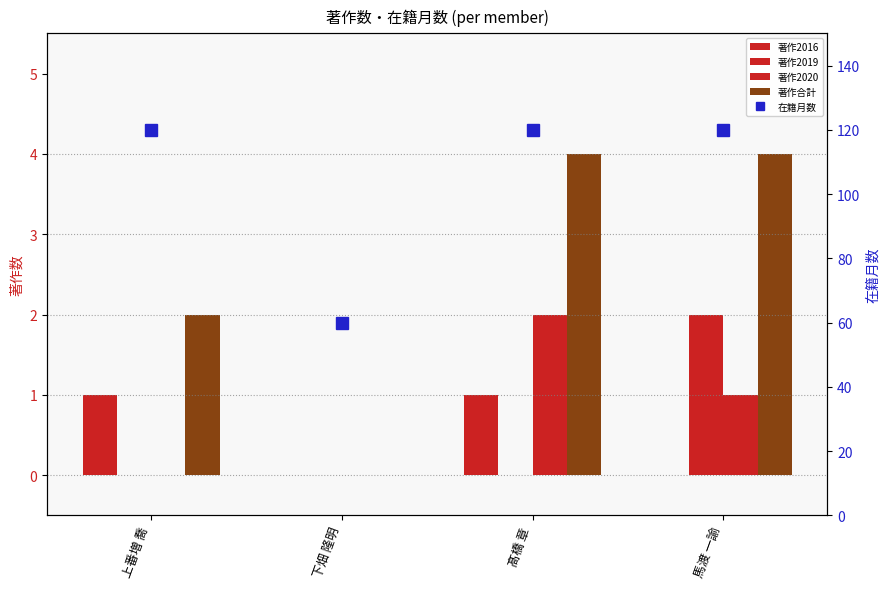

At which label is 著作2019 closest to 1?

上番増 喬